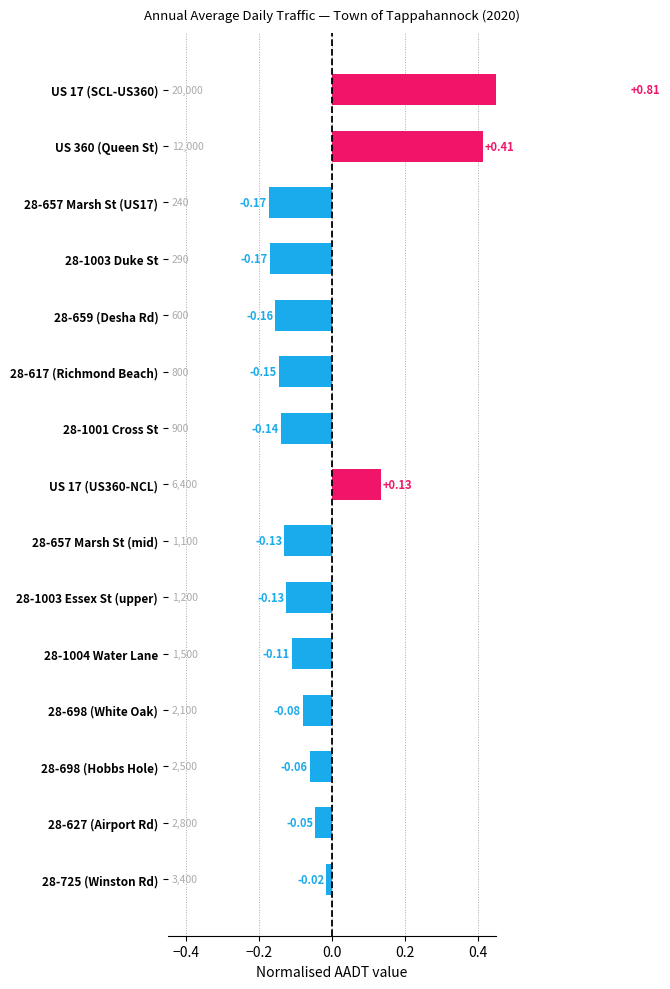

True or false: the data shows -0.2 at 28-659 (Desha Rd).

True